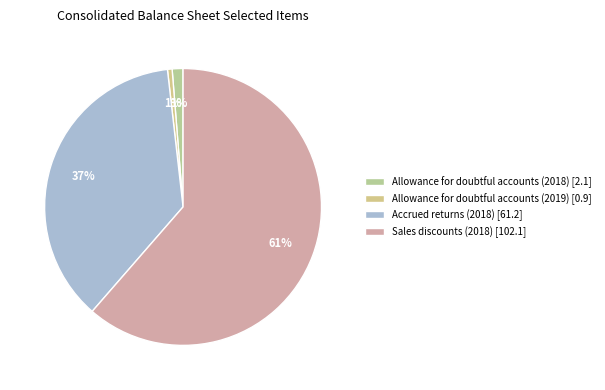

Count the number of slices in the pie.

4